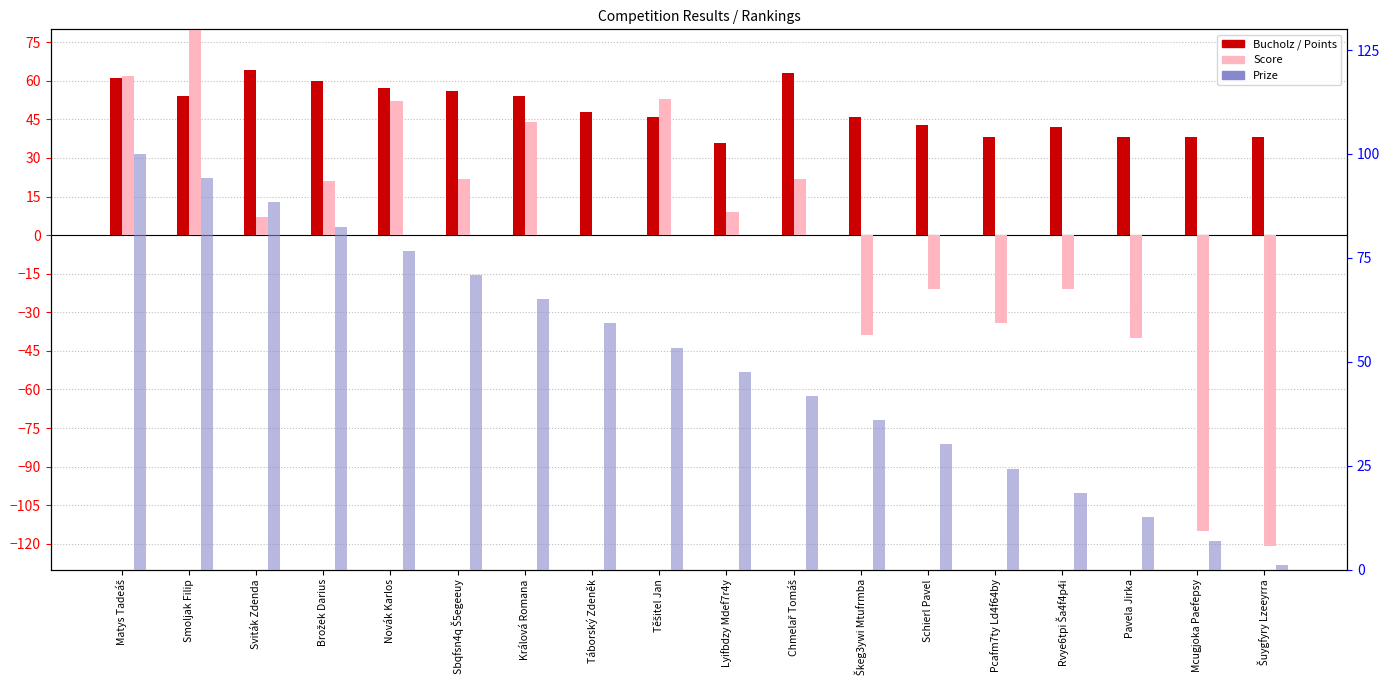

Is the value of Prize at Sbqfsn4q Š5egeeuy greater than the value of Bucholz at Schierl Pavel?

Yes